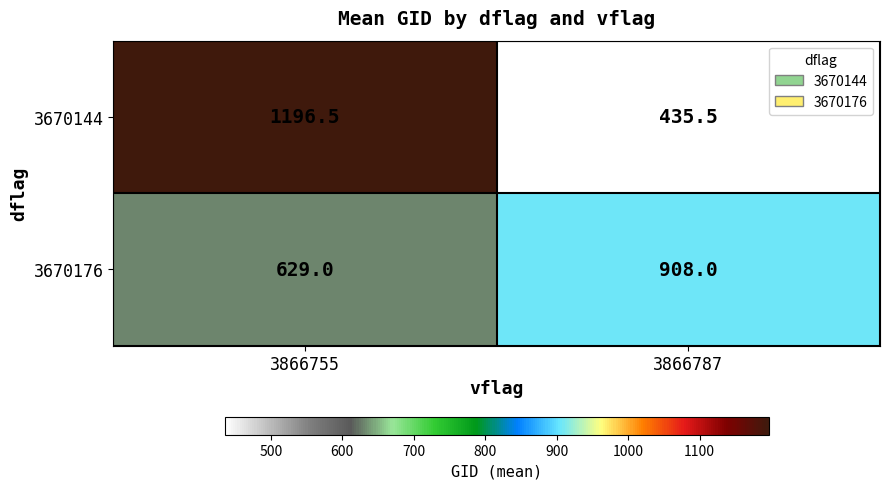

Count the number of categories in the chart.

2